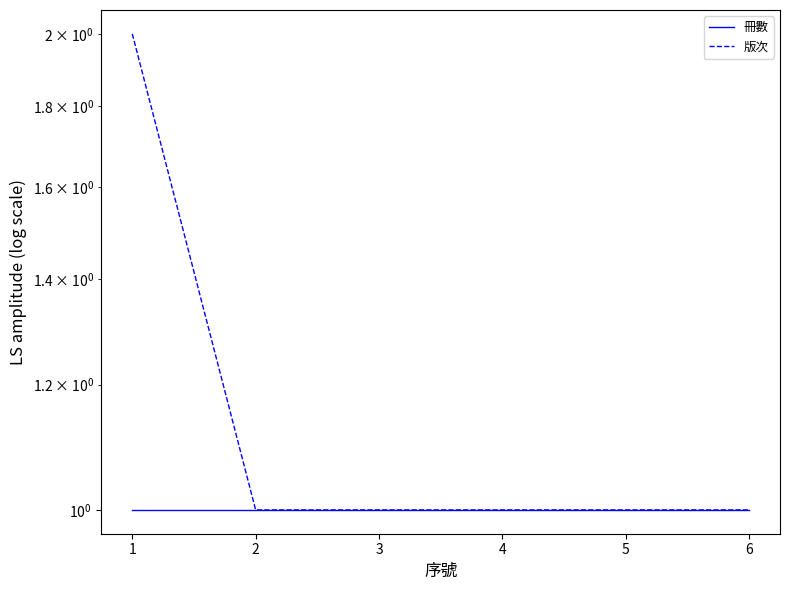

How many data points does each series have?

6